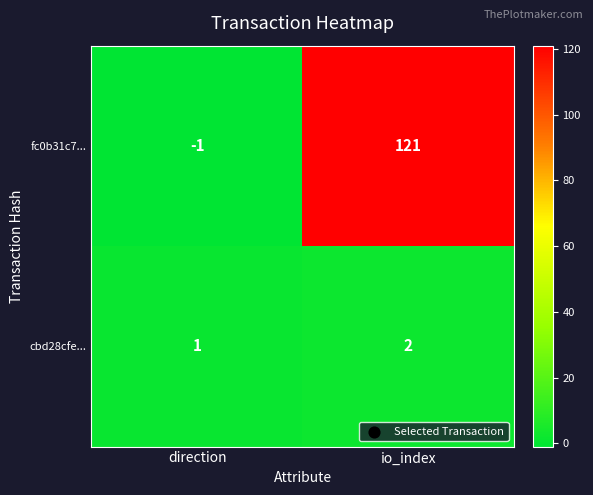

Rank the series at io_index from highest to lowest value.

fc0b31c7..., cbd28cfe...